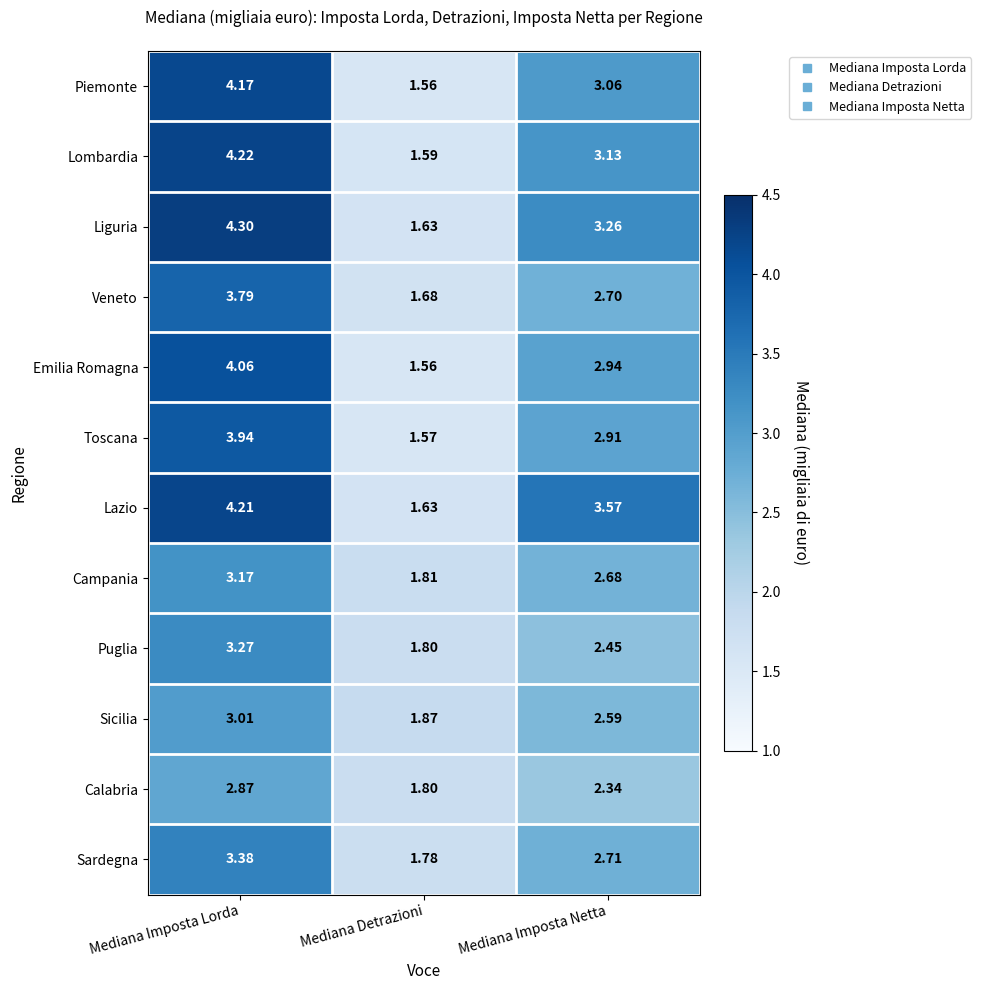

Rank the series by their maximum value, from highest to lowest.

Liguria, Lombardia, Lazio, Piemonte, Emilia Romagna, Toscana, Veneto, Sardegna, Puglia, Campania, Sicilia, Calabria